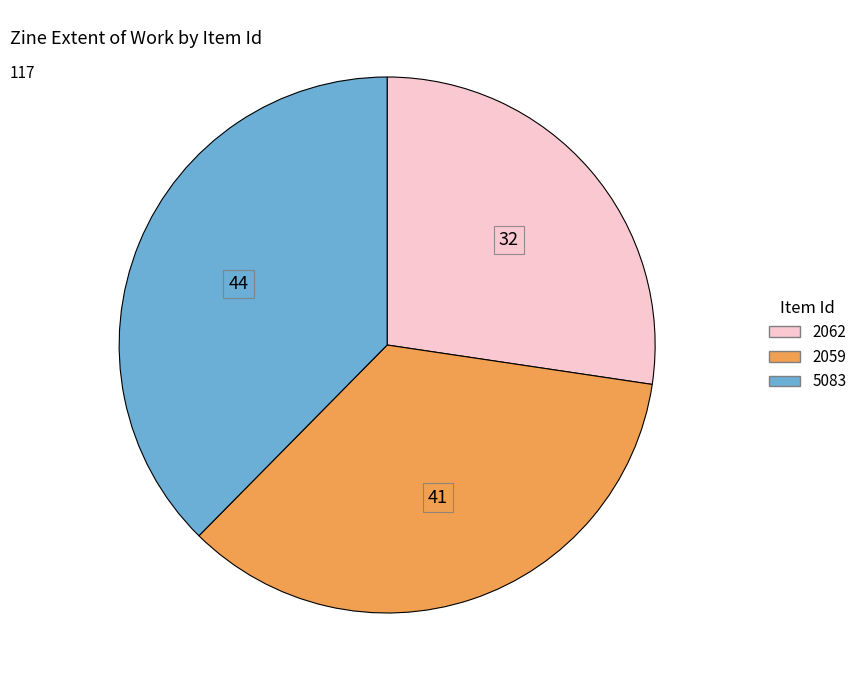

True or false: 5083 accounts for 38% of the total.

True